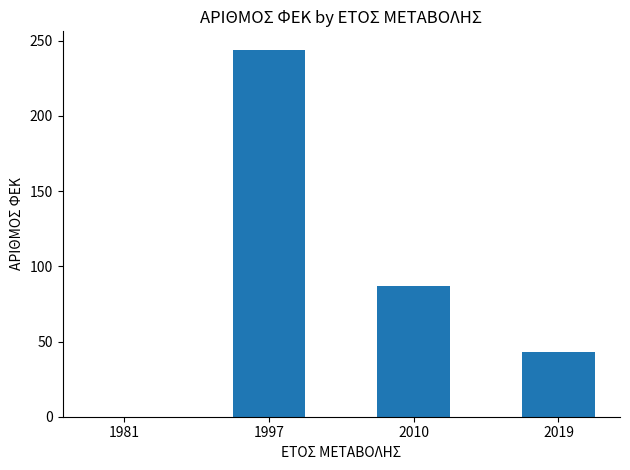

What is the change in value from 1997 to 2010?

-157